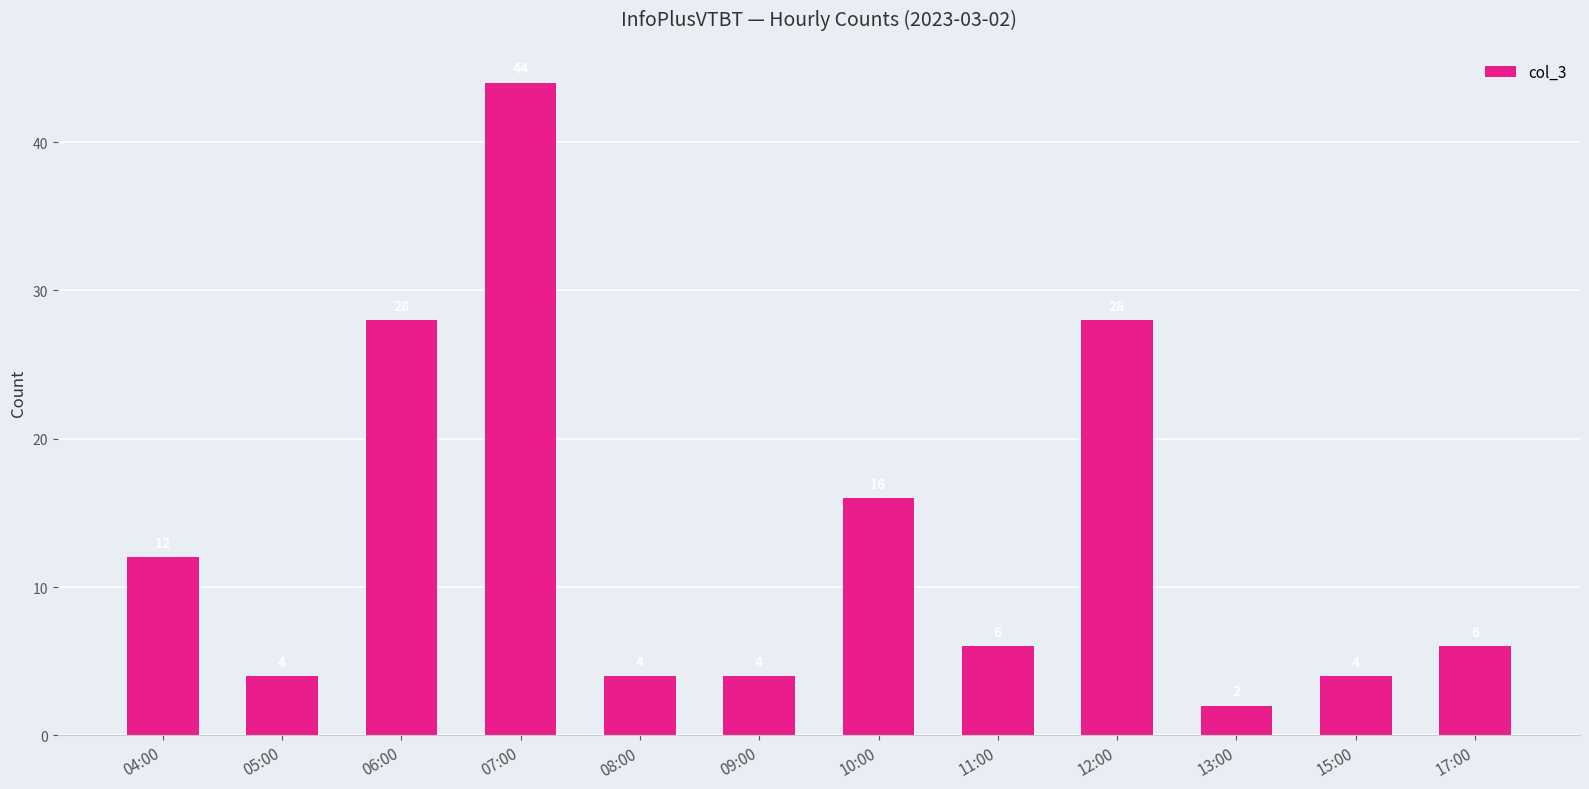

What is the sum of the values at 05:00 and 06:00?

32